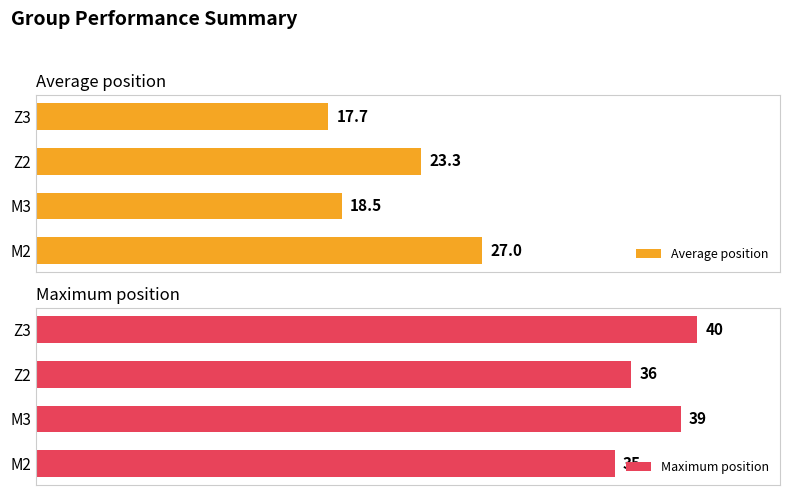

What are all the series names shown in the legend?

Average position, Maximum position